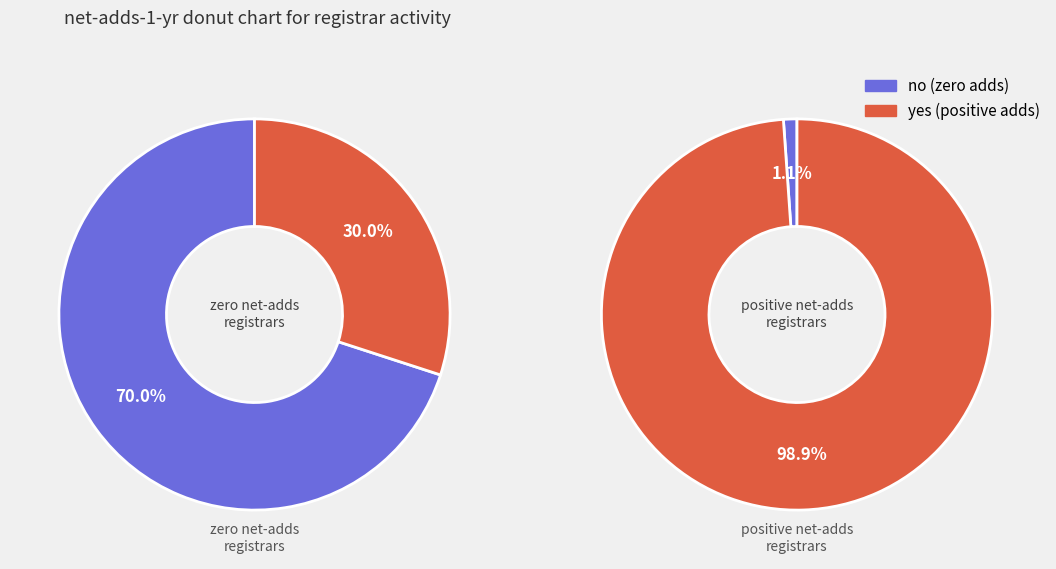

Rank the series by their average value, from lowest to highest.

zero net-adds, positive net-adds